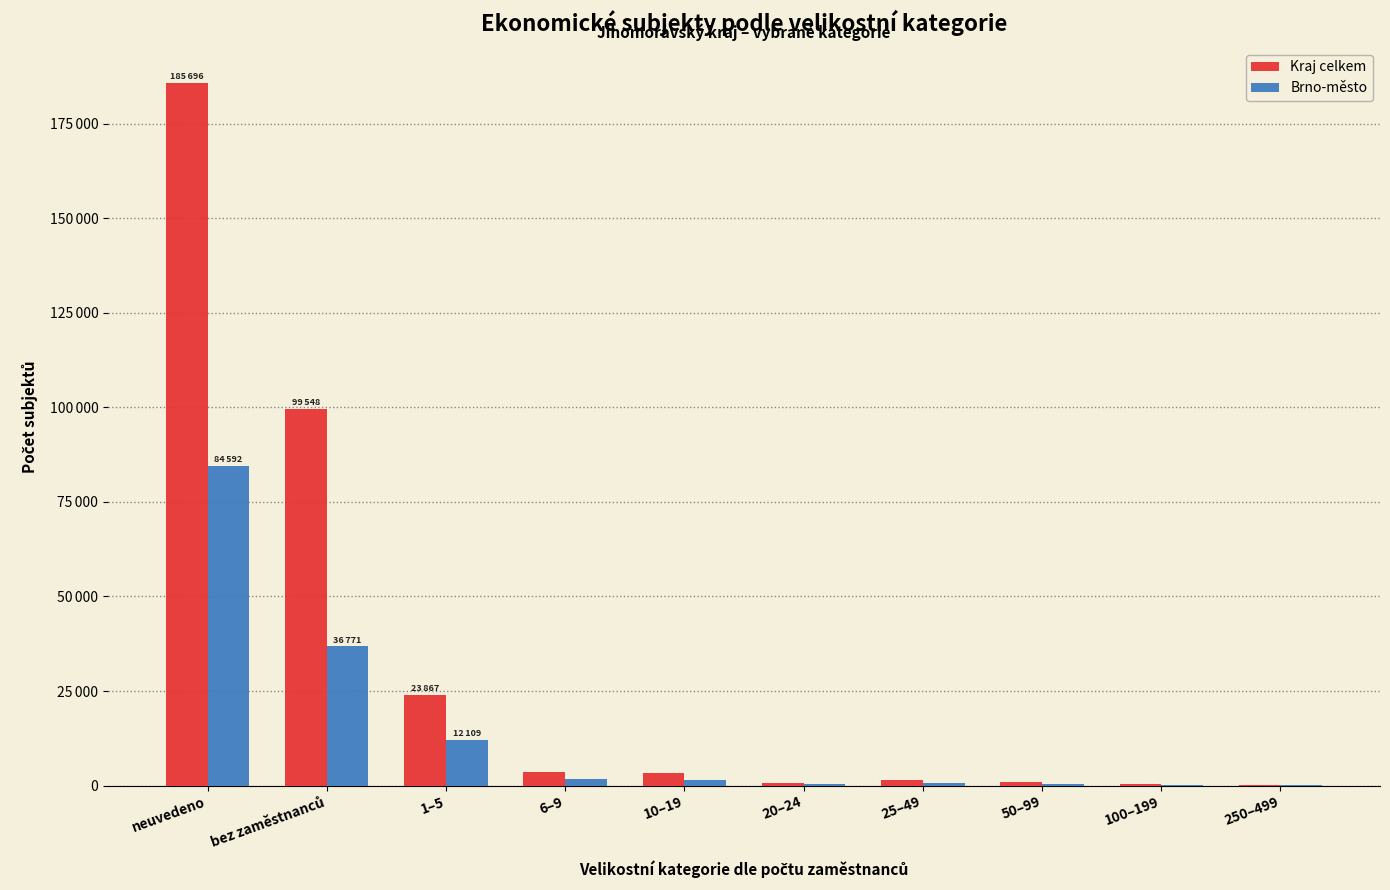

What is the difference between the maximum and minimum values in the Kraj celkem series?

185556